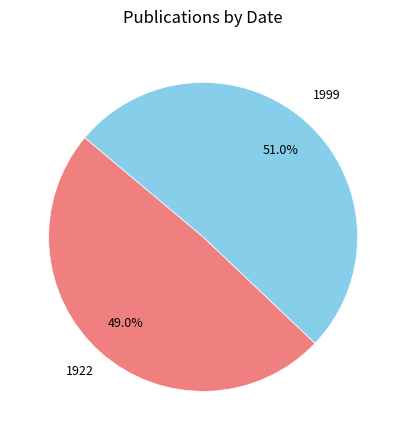

True or false: 1922 accounts for 49% of the total.

True